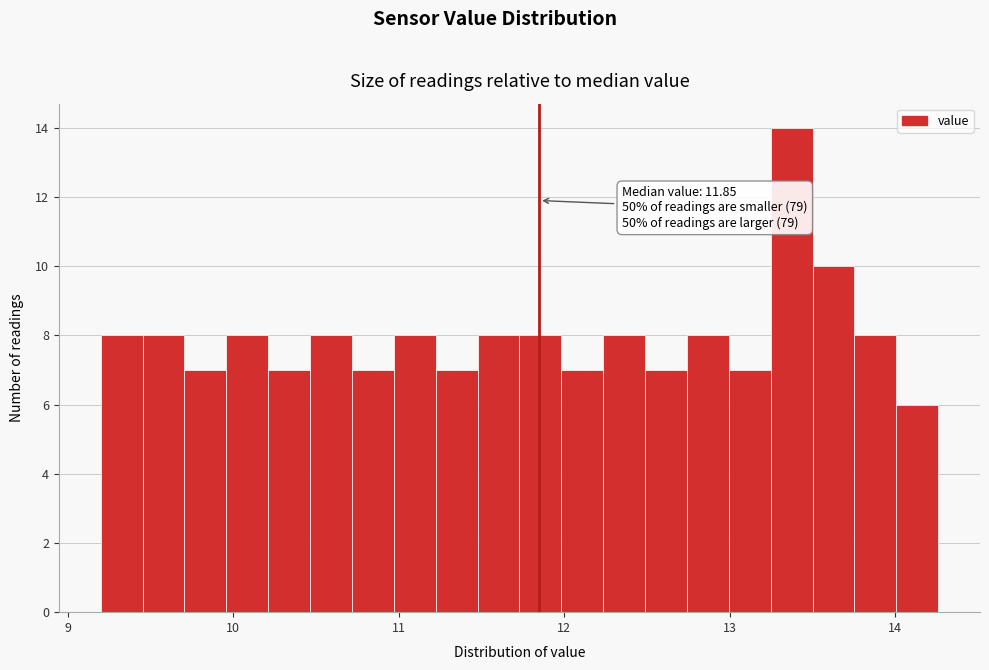

Around what value on the x-axis is the tallest bar? Give the approximate position of its centre, as read against the axis.

13.4